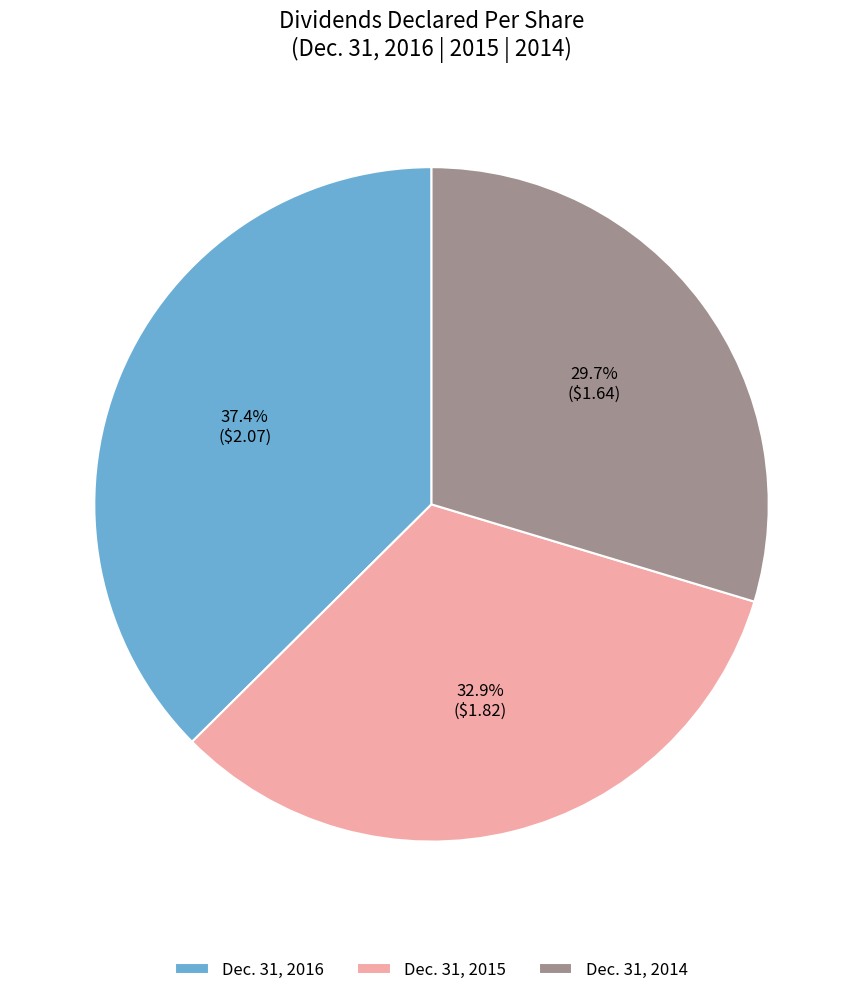

Is the sum of Dec. 31, 2016 and Dec. 31, 2015 greater than half?

Yes